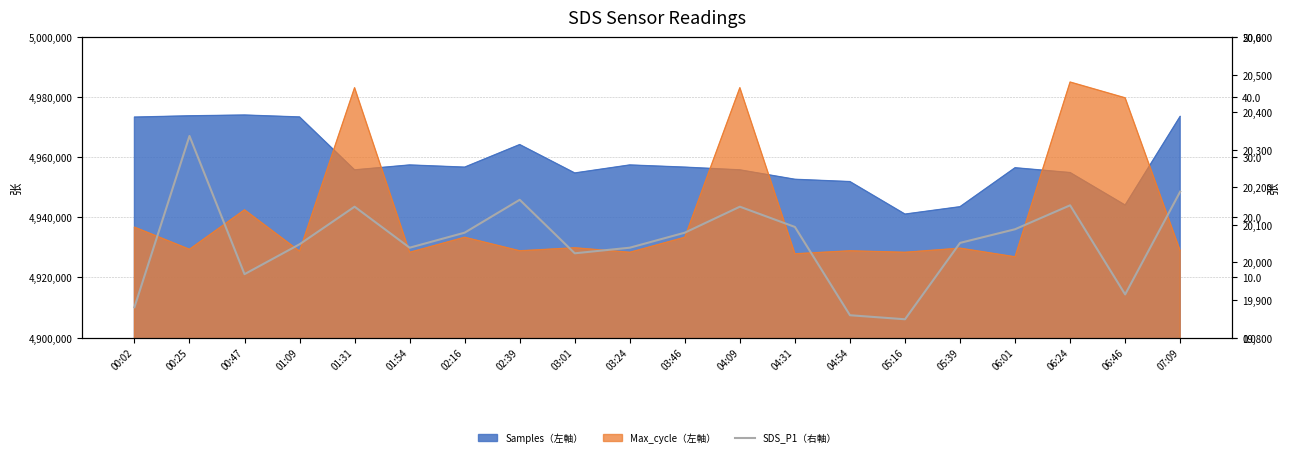

The chart shows a value of 3.8 at 06:46. True or false?

False